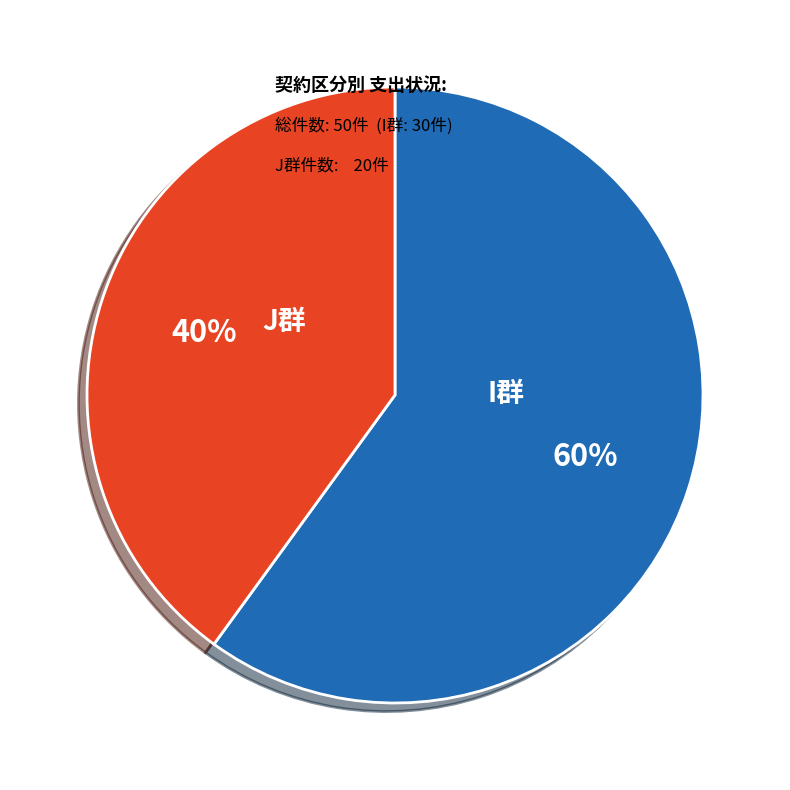

What is the ratio of the value at I群 to the value at J群?

1.5